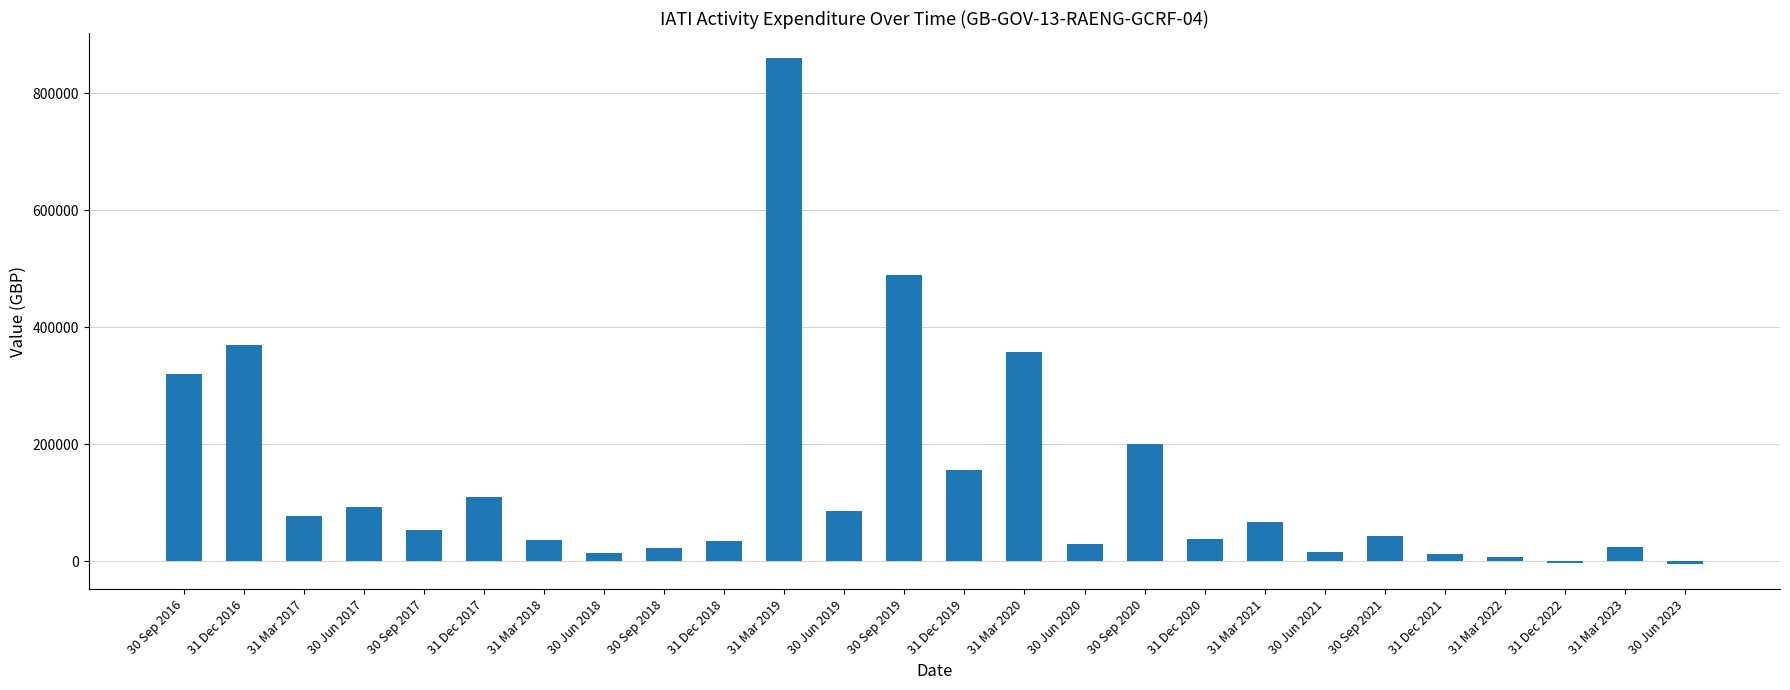

True or false: the data shows 1533728.9 at 31 Mar 2019.

False